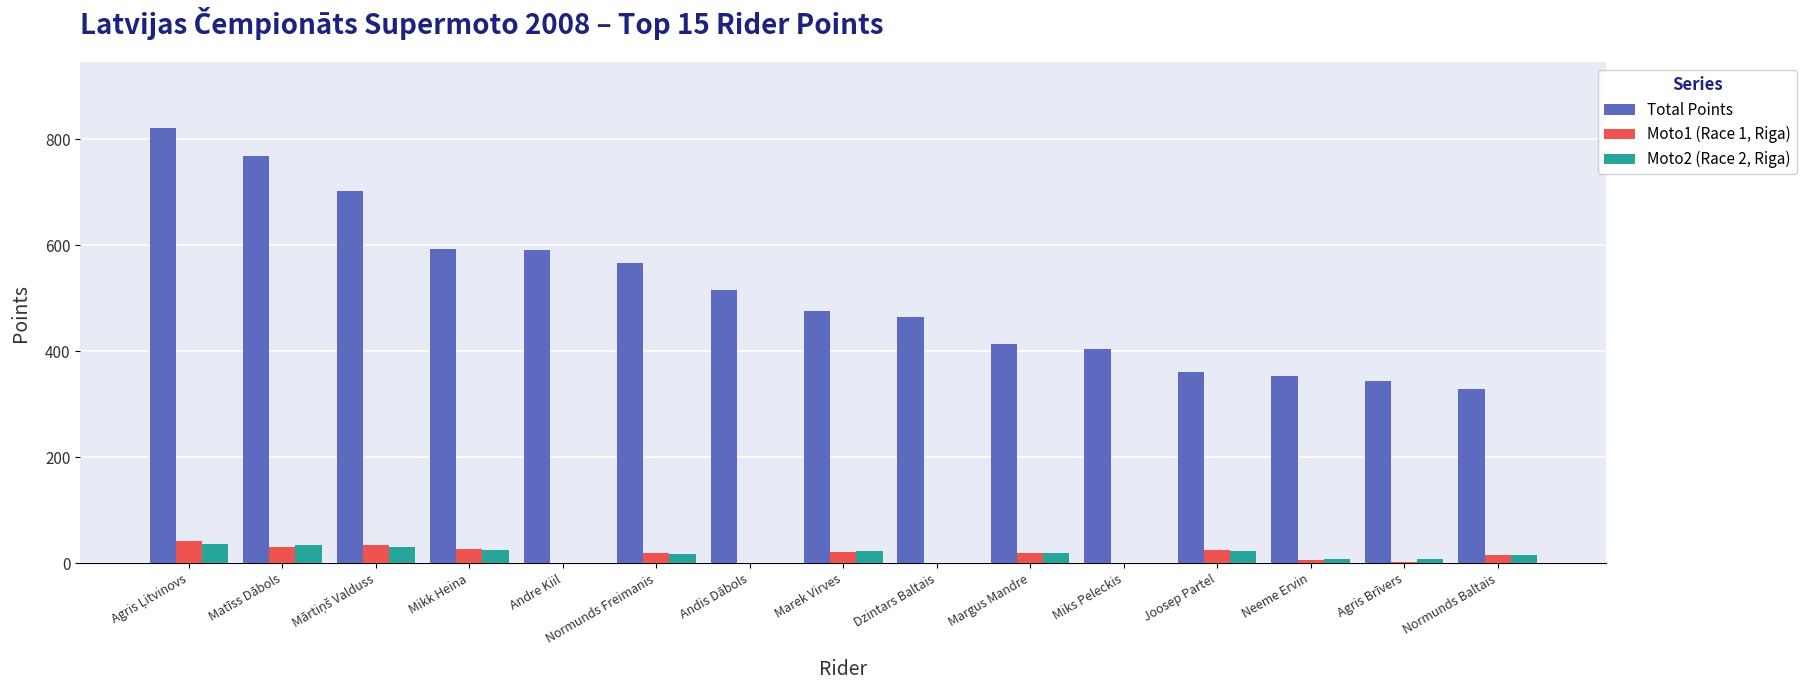

What is the greatest value displayed?

822